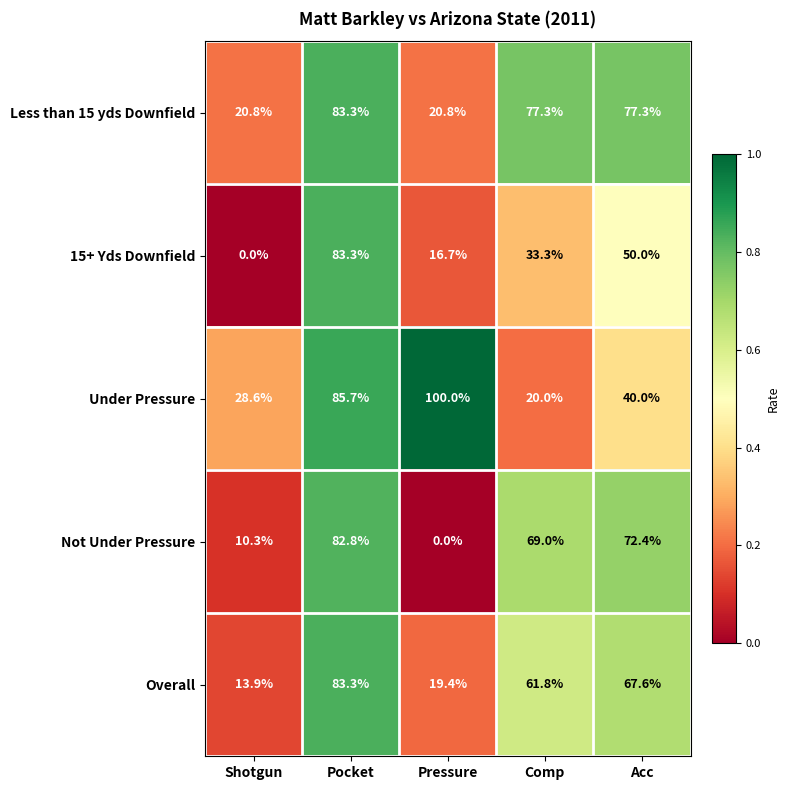

Is it true that Under Pressure equals 71.4 at Acc?

False